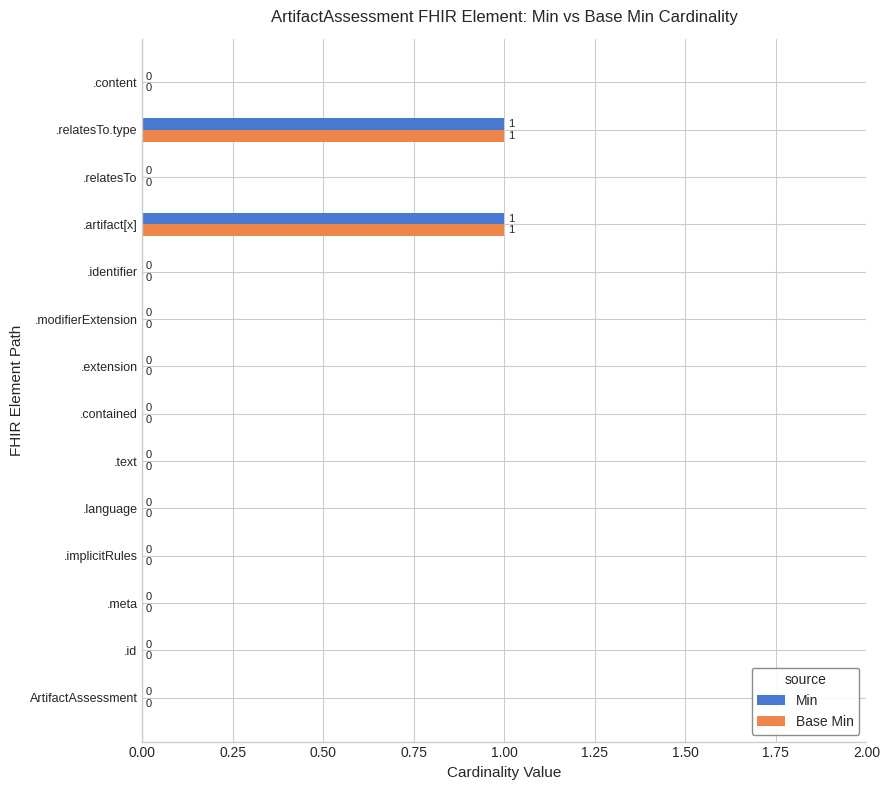

The Base Min series shows -1 at .meta. True or false?

False